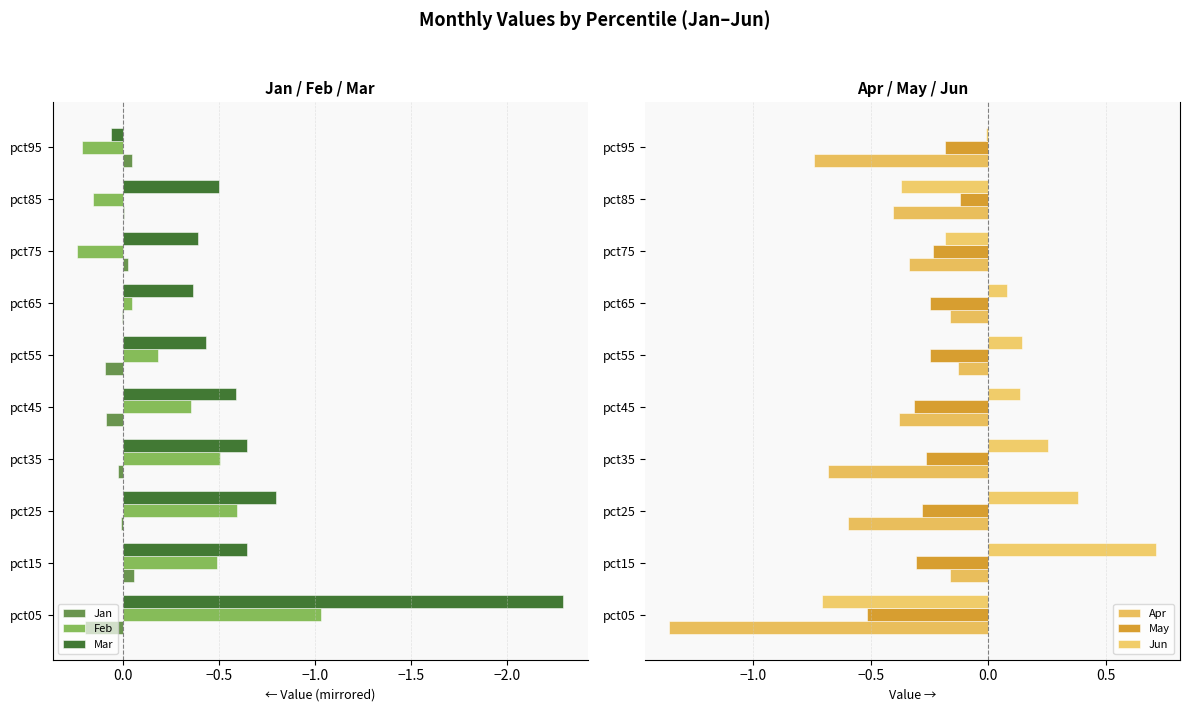

What is the minimum value shown in the chart?

-2.3